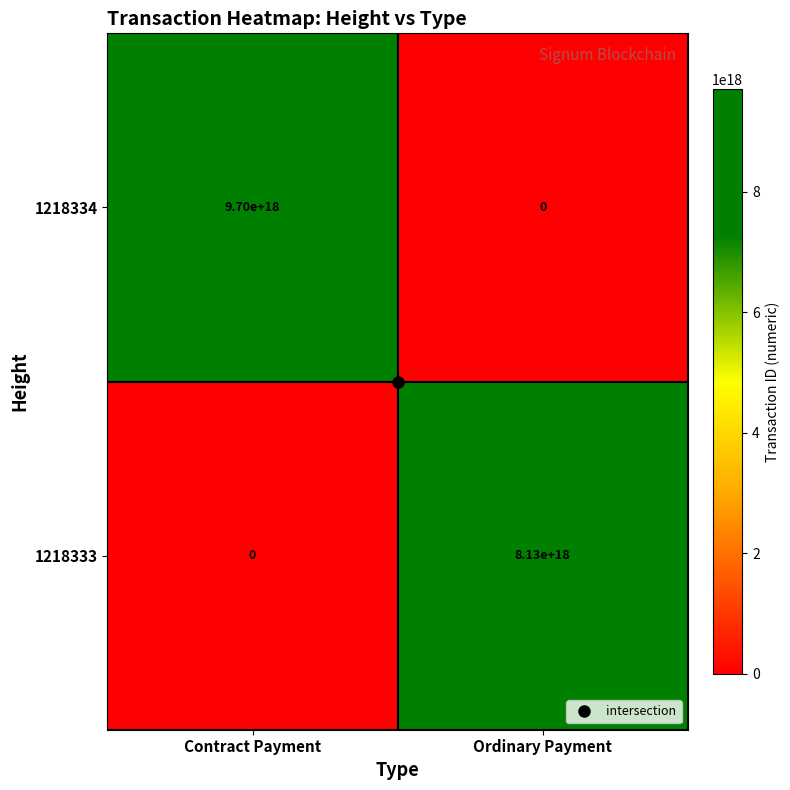

Between Contract Payment and Ordinary Payment, which series saw the biggest shift?

1218334